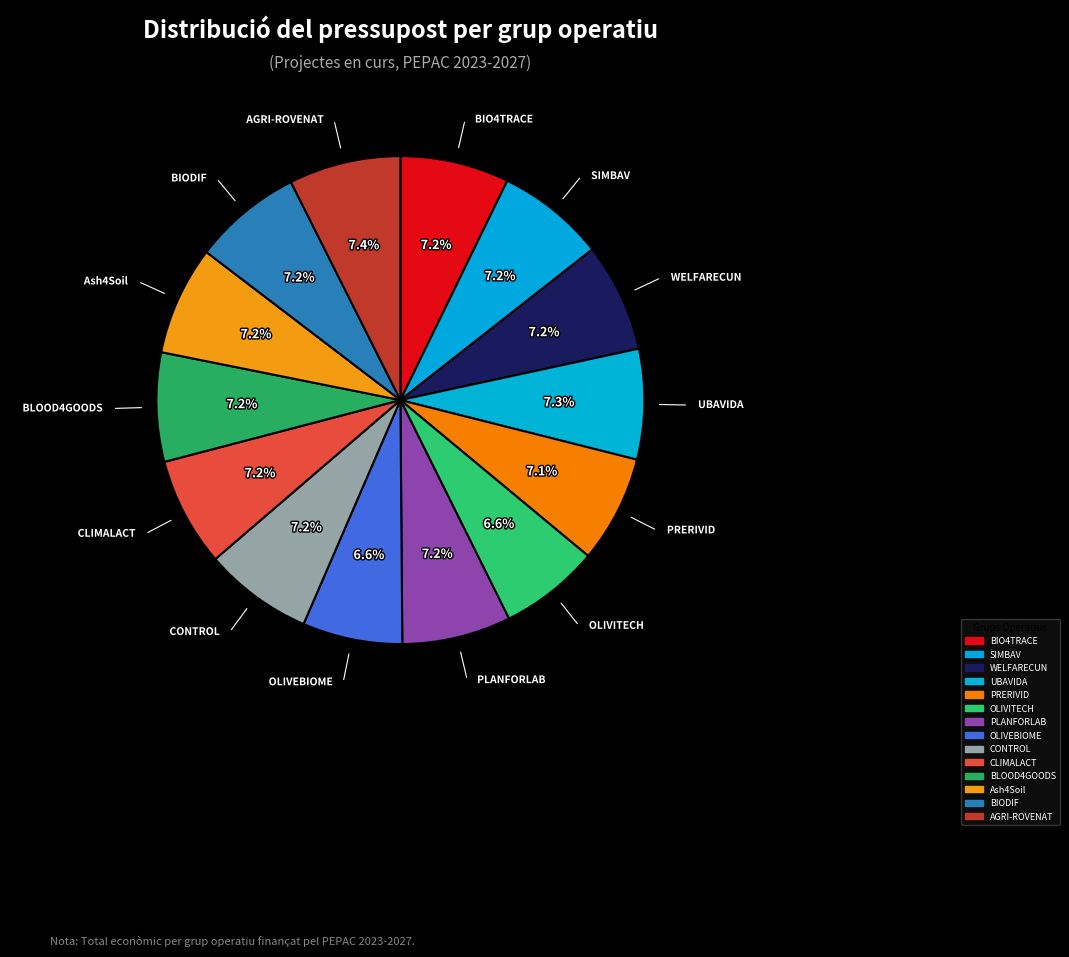

Which category has the biggest portion of the pie?

AGRI-ROVENAT